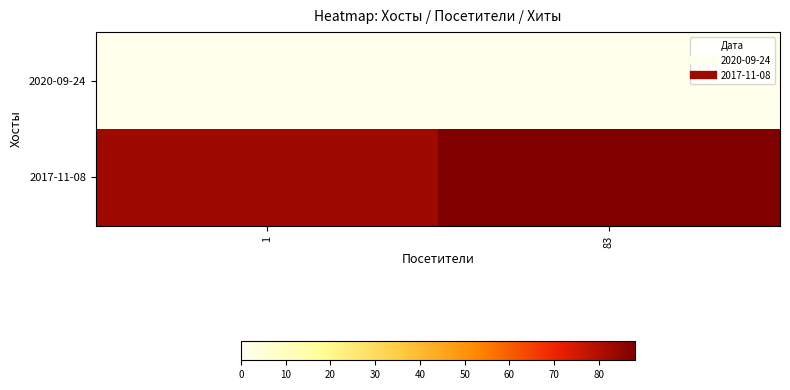

At how many categories does at least one series exceed 52?

2